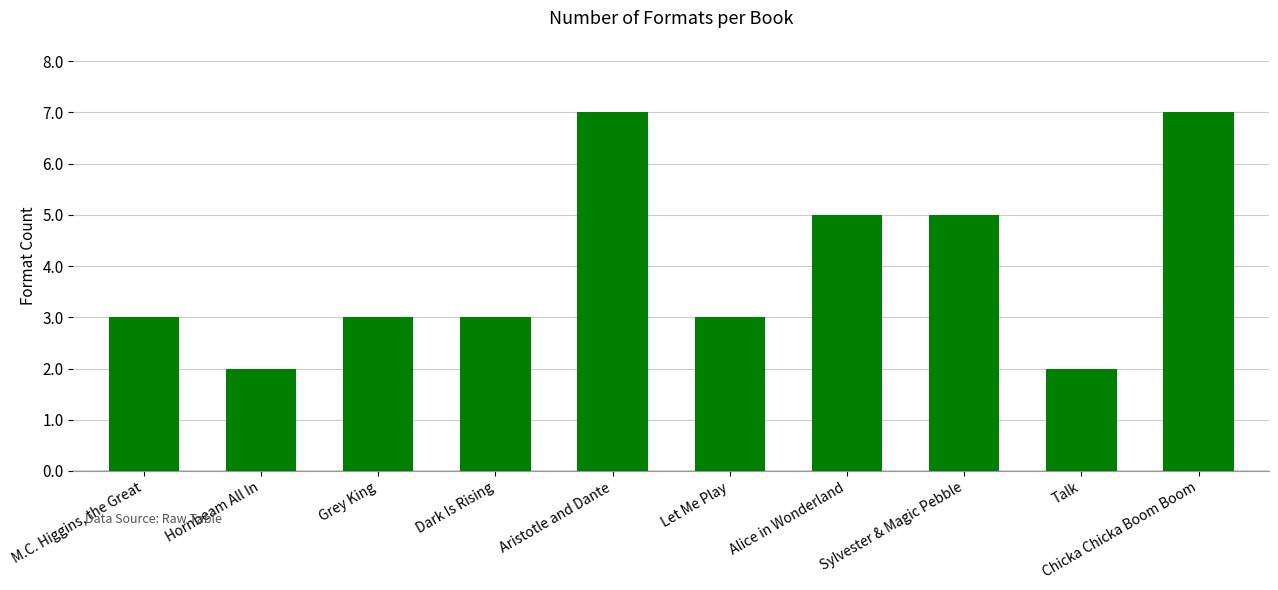

The value at M.C. Higgins, the Great is 3. True or false?

True